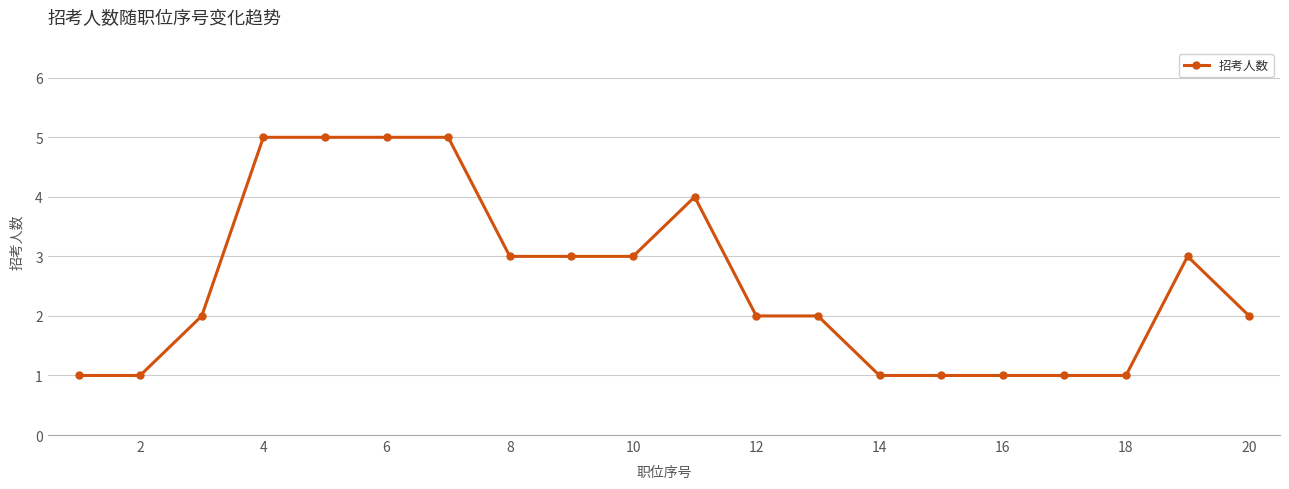

What is the greatest value displayed?

5